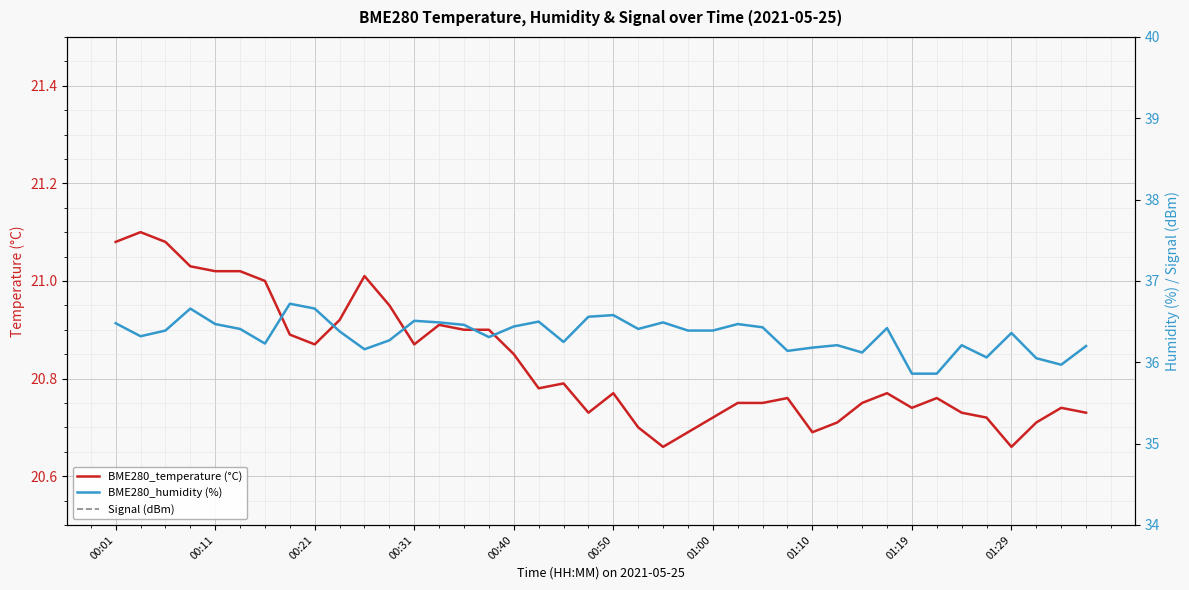

What is the average value of the Signal (dBm) series?

-57.5